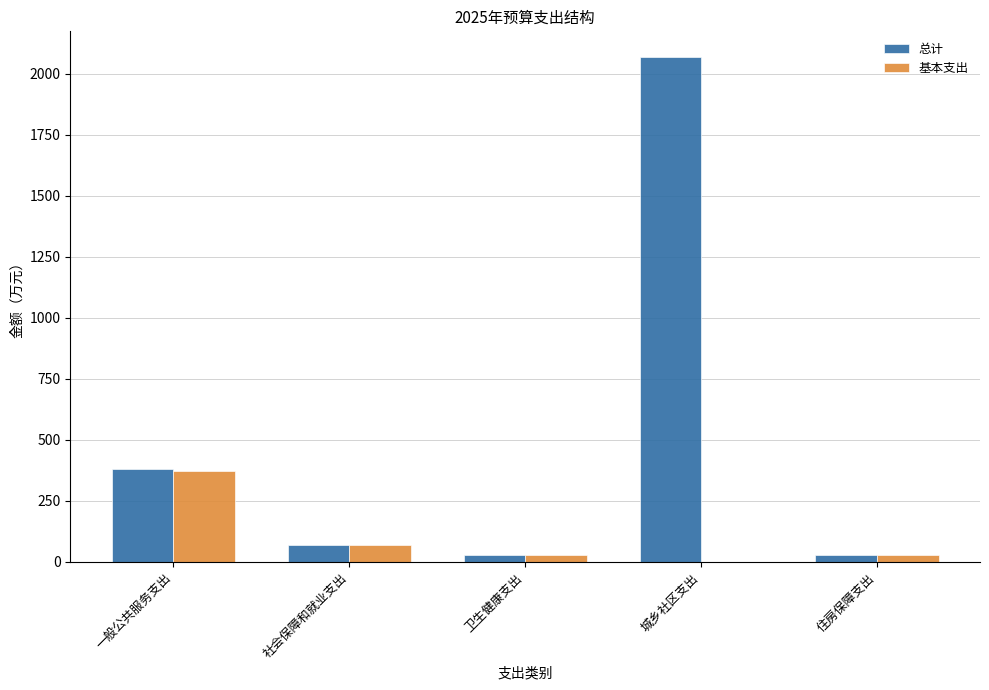

Which series changed the most between 社会保障和就业支出 and 城乡社区支出?

总计